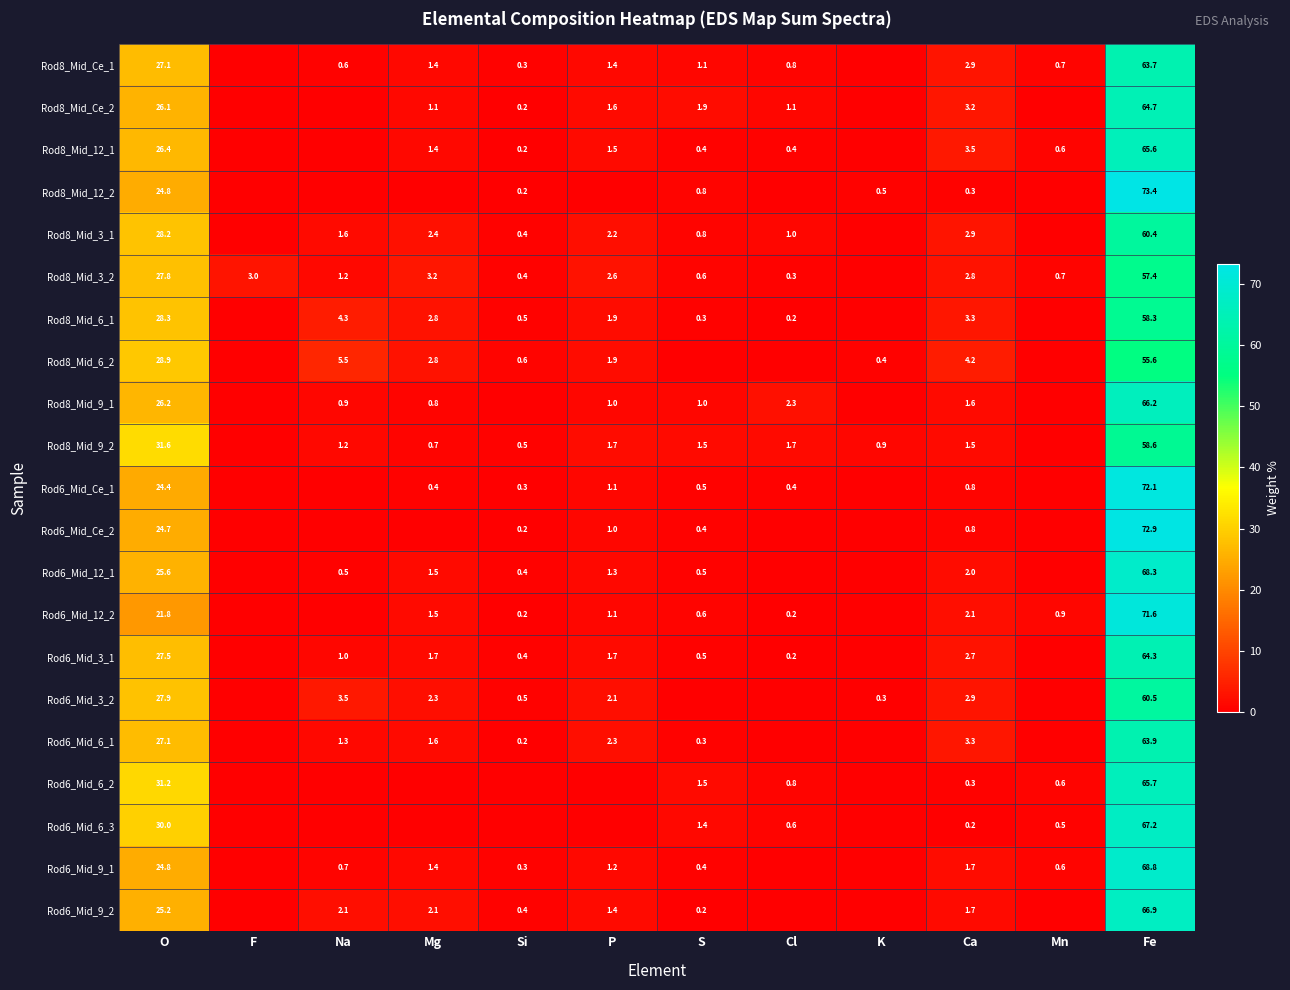

True or false: Rod6_Mid_3_1 has a value of 0.5 at S.

True